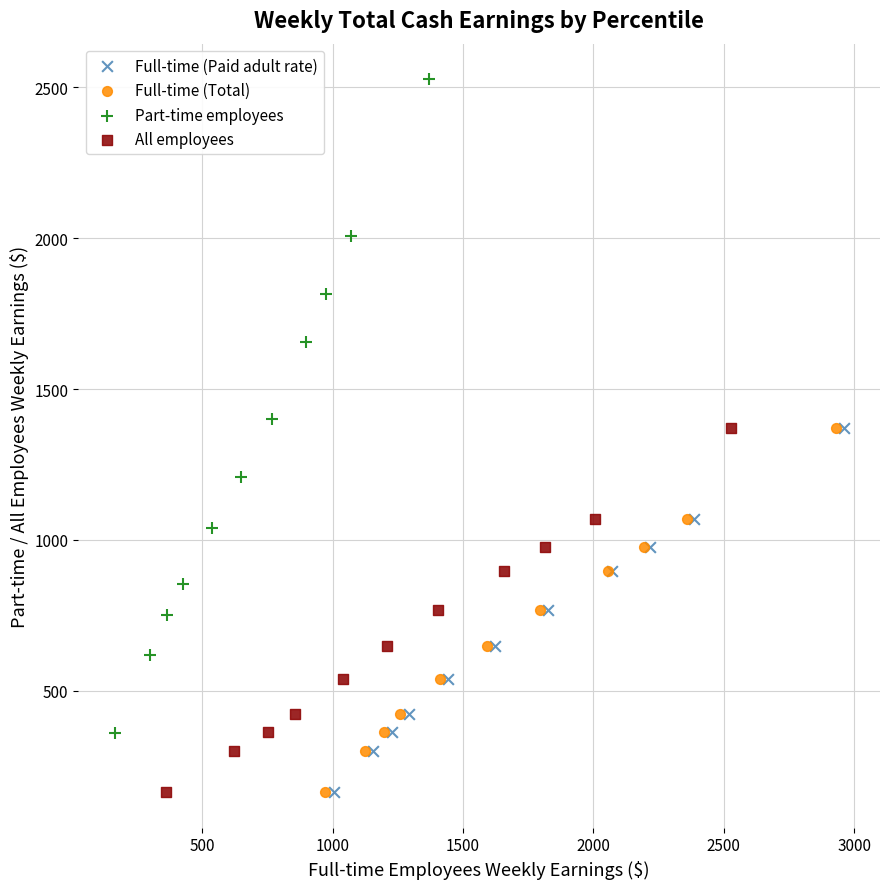

Which series reaches the maximum Y coordinate?

Part-time employees